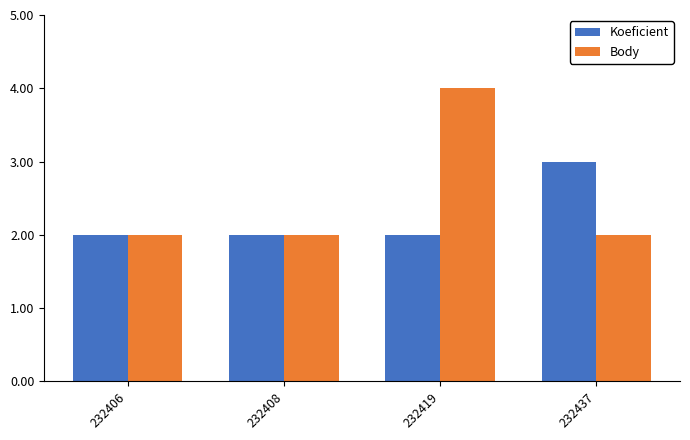

What is the value of the Koeficient bar at the 1st from the left?

2